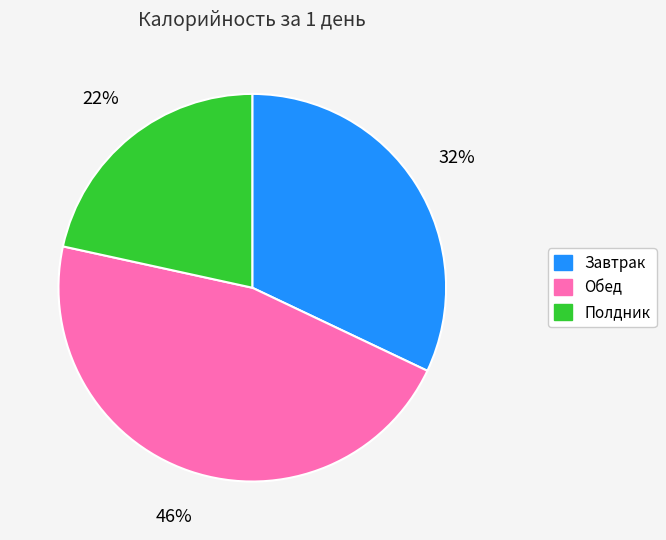

Which category has the biggest portion of the pie?

Обед